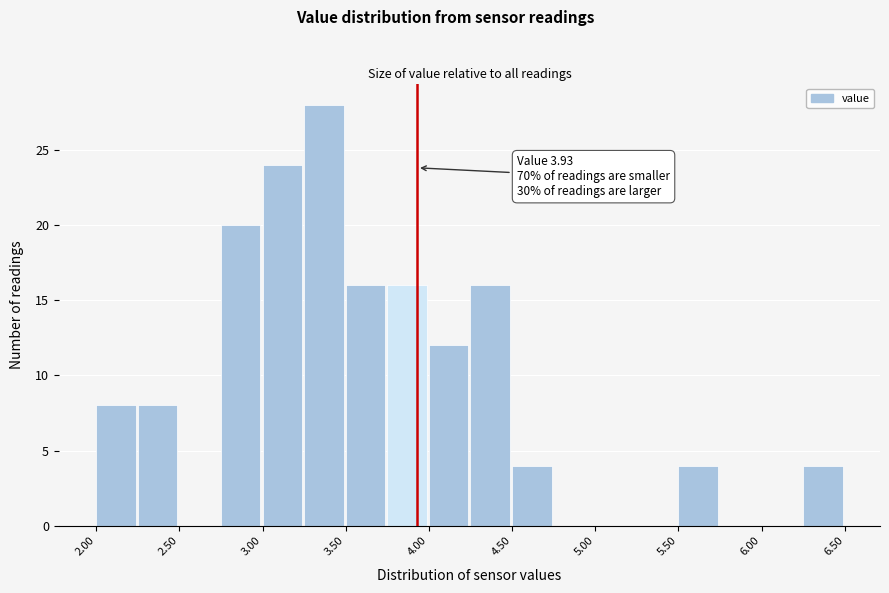

Over which range of the x-axis is the bar tallest?

3.25 to 3.50